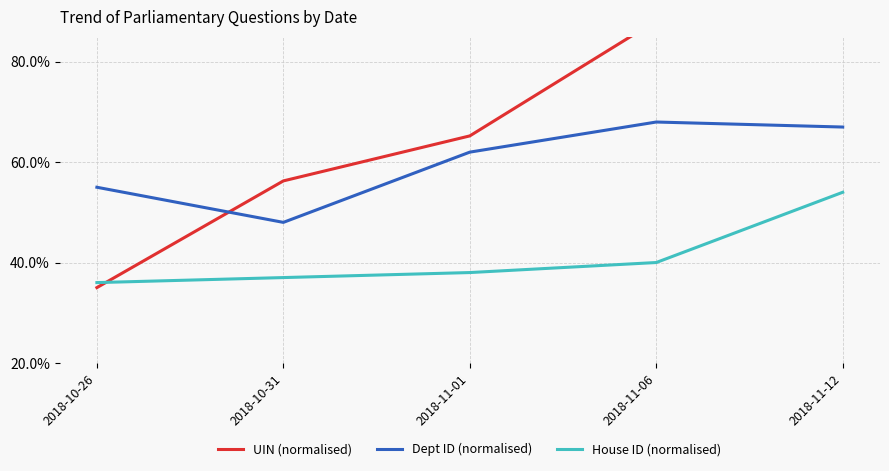

Reading right to left, transcribe all the data shown in this chart.

UIN (normalised): 0.9	0.9	0.7	0.6	0.3
Dept ID (normalised): 0.7	0.7	0.6	0.5	0.6
House ID (normalised): 0.5	0.4	0.4	0.4	0.4